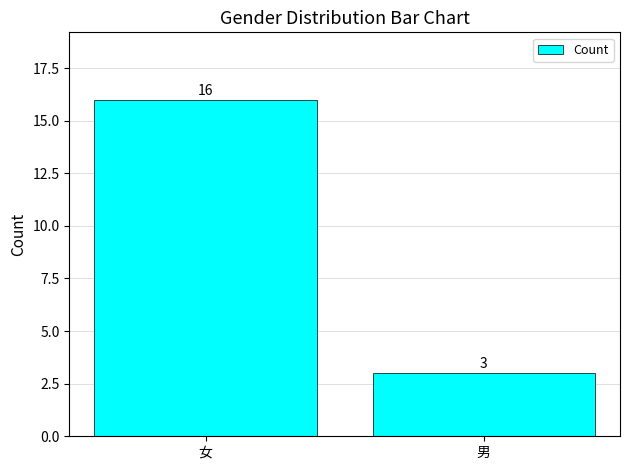

What is the difference between the maximum and minimum values?

13